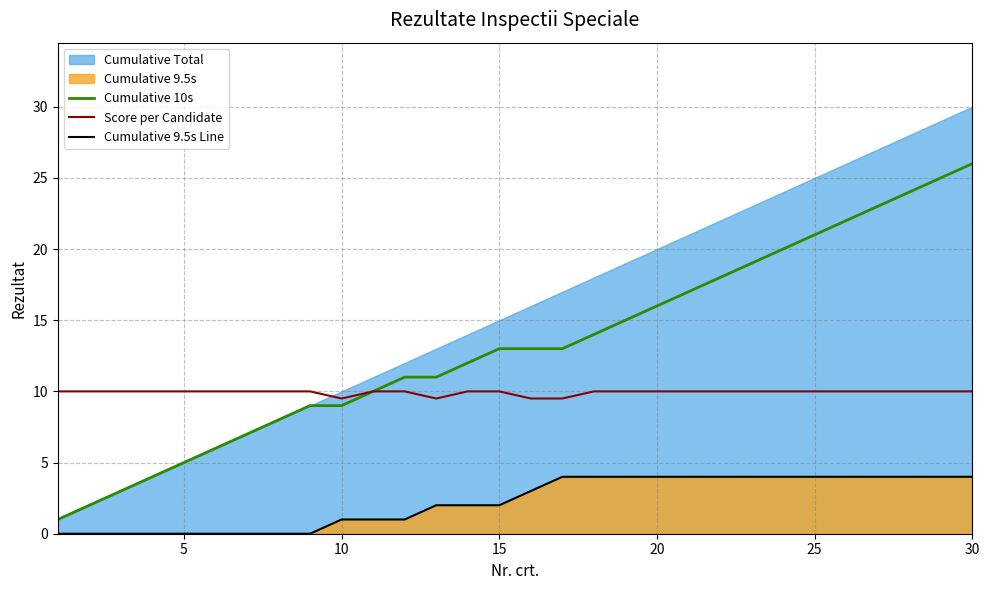

Count the number of categories in the chart.

30